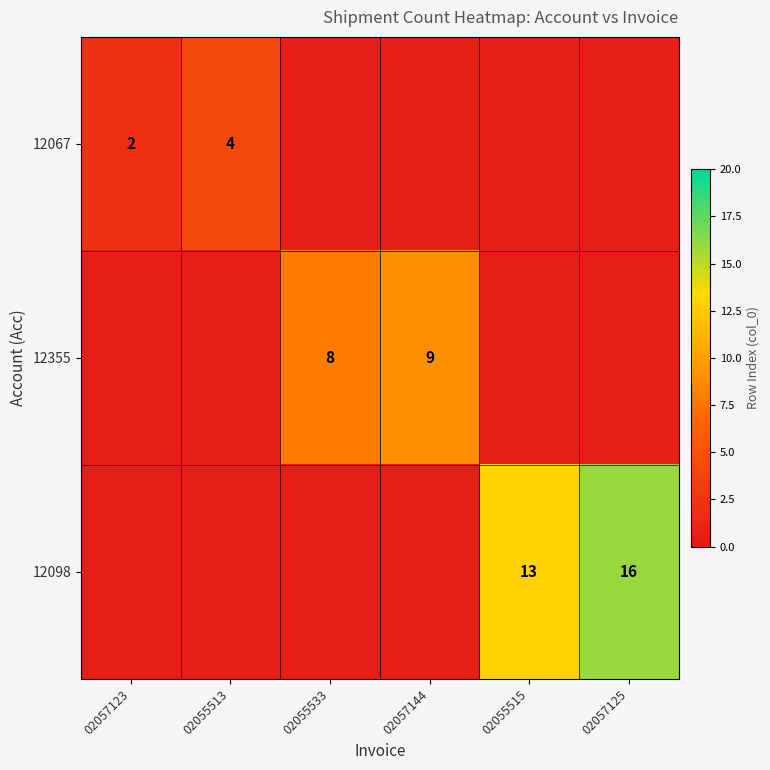

The 12355 series shows 9.0 at 02057144. True or false?

True